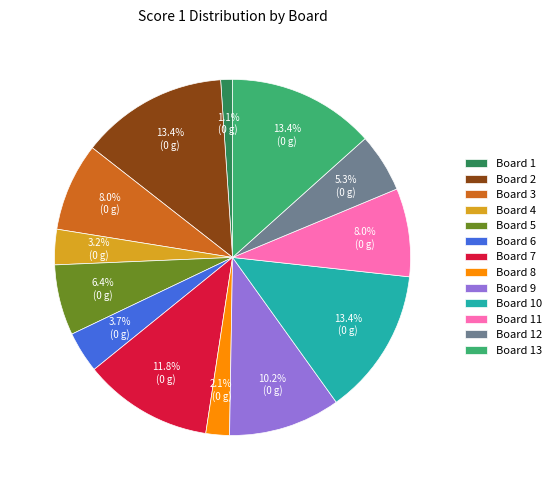

What is the smallest slice in the pie chart?

Board 1